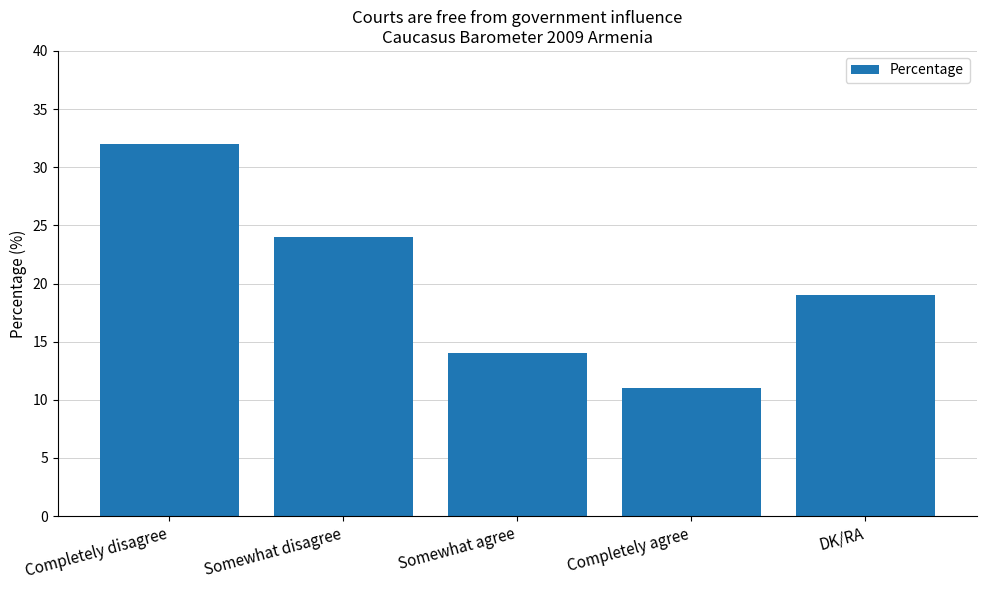

Read the value at Completely disagree, to the nearest 5.

30